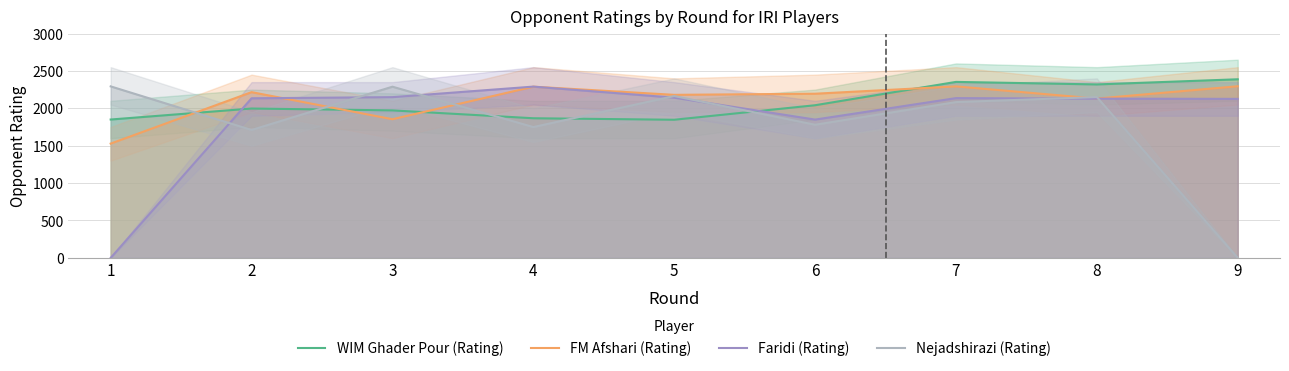

What is the spread (max minus min) of values at 8?

190